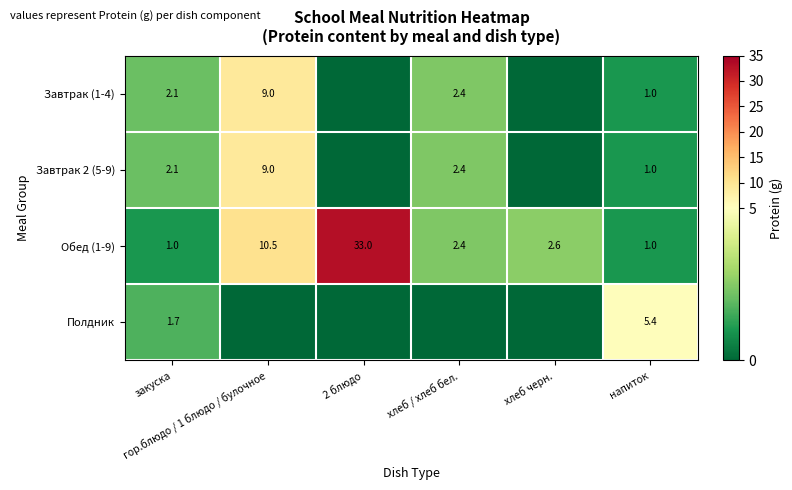

How many values in the Обед (1-9) series exceed 2?

4